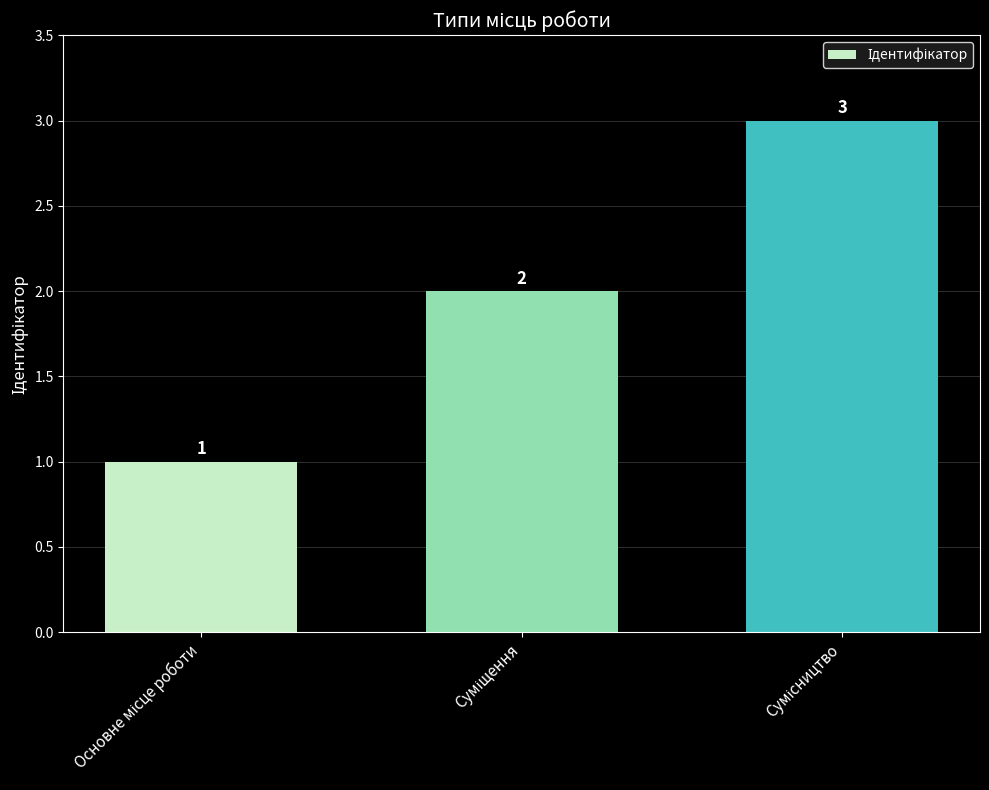

What is the maximum value shown in the chart?

3